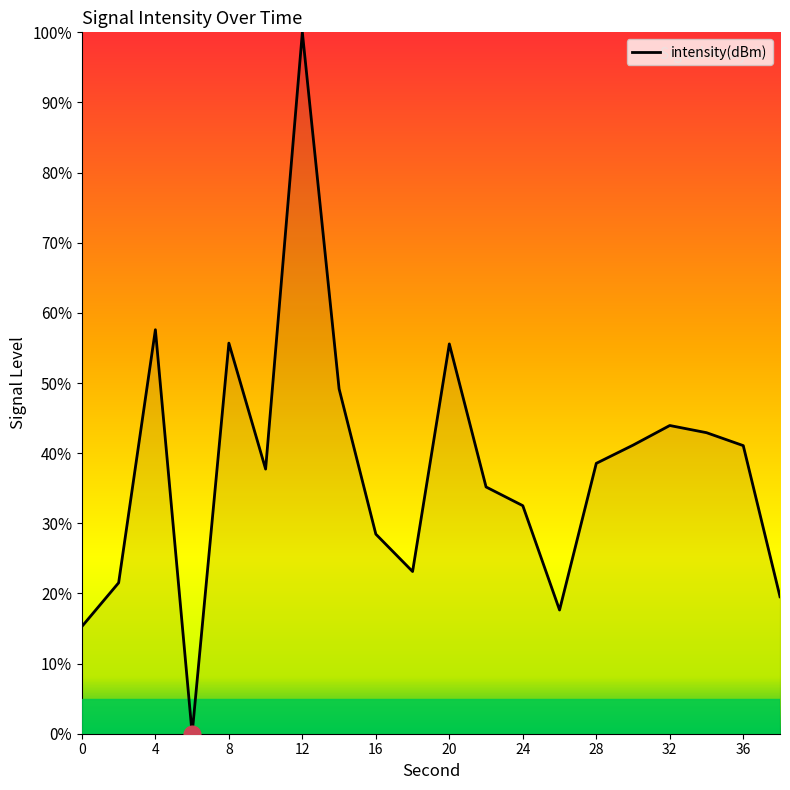

What is the greatest value displayed?

100.0